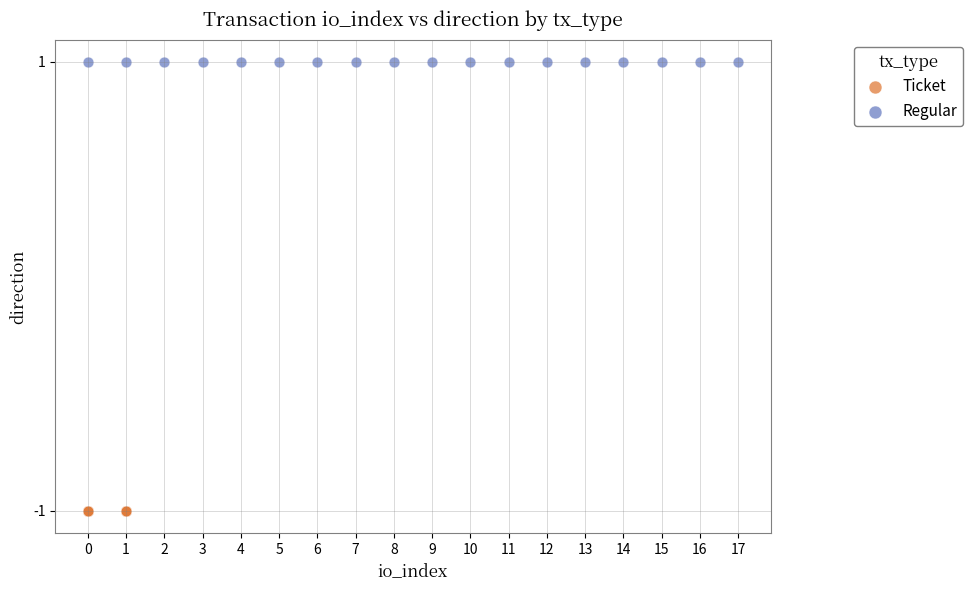

Which series reaches the minimum Y coordinate?

Ticket